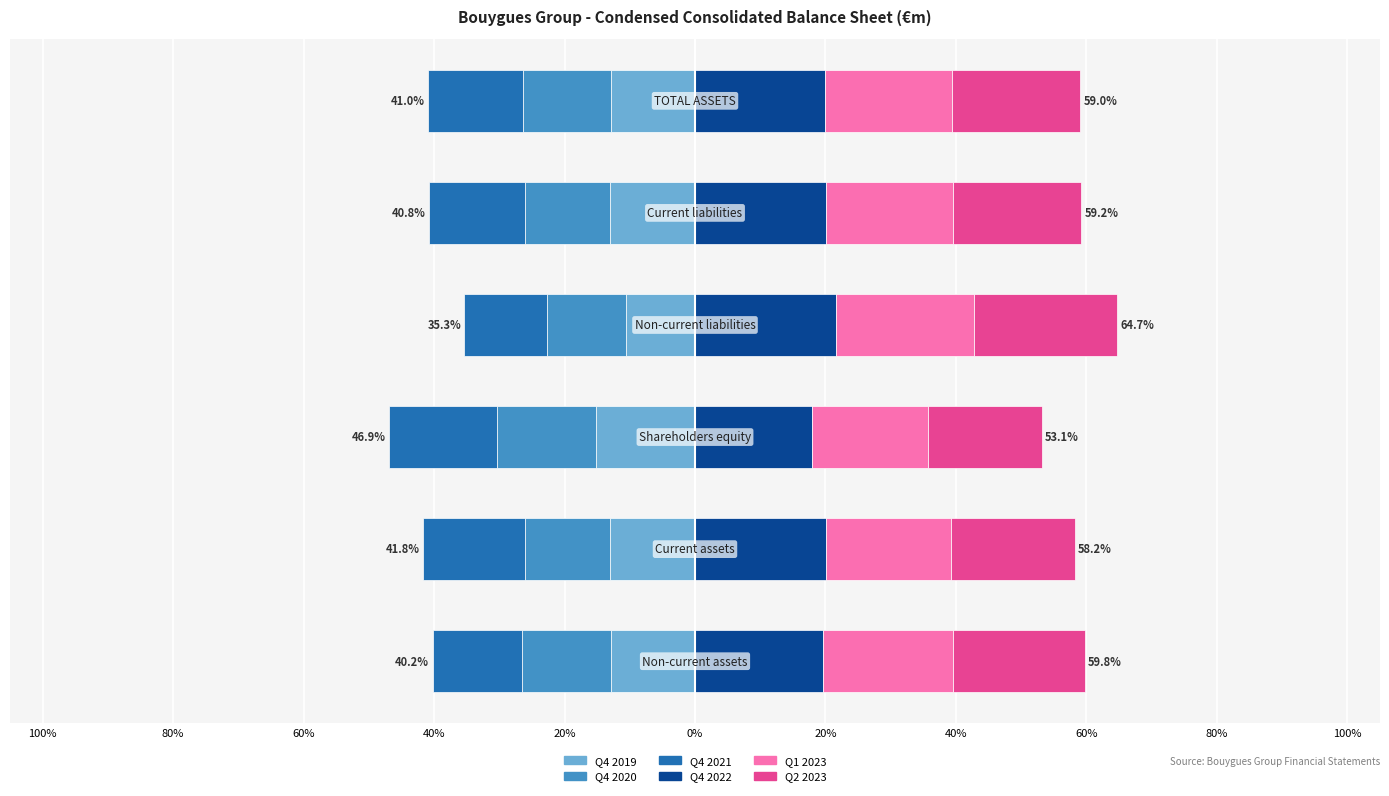

How many bars are there in total?

36